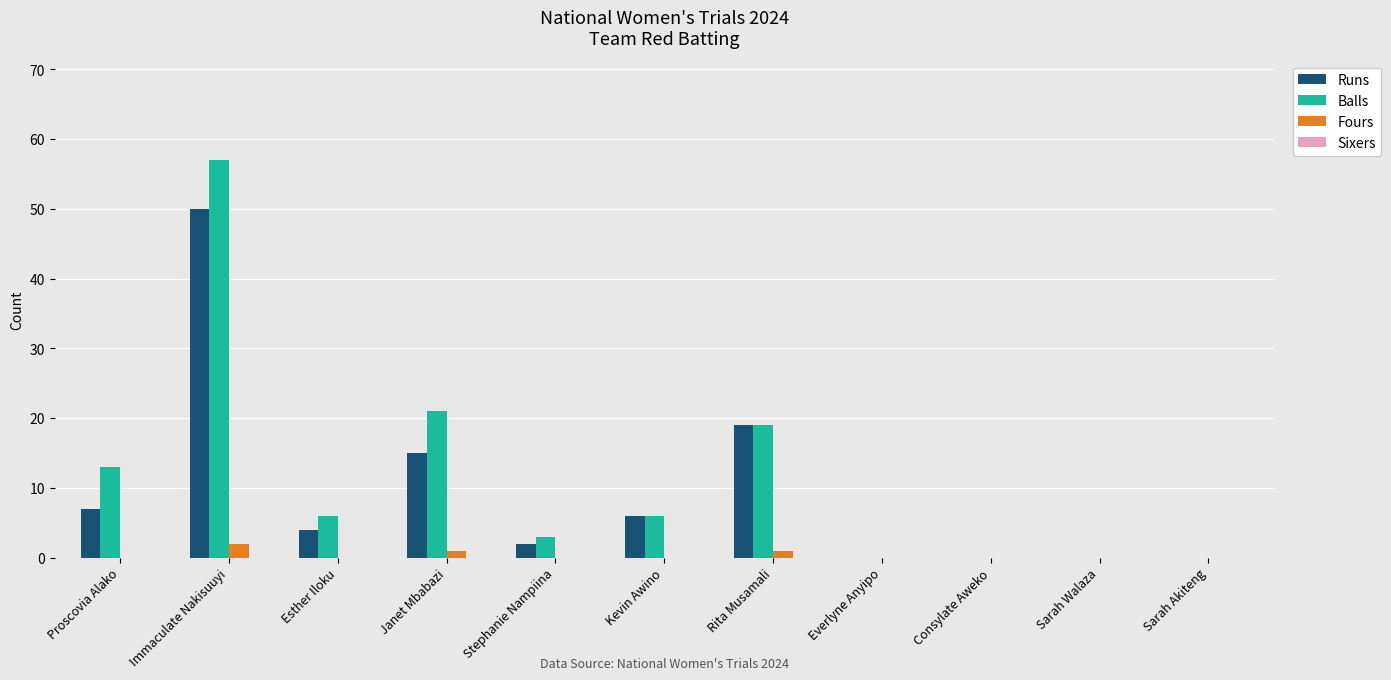

Is it true that Runs equals 31 at Rita Musamali?

False